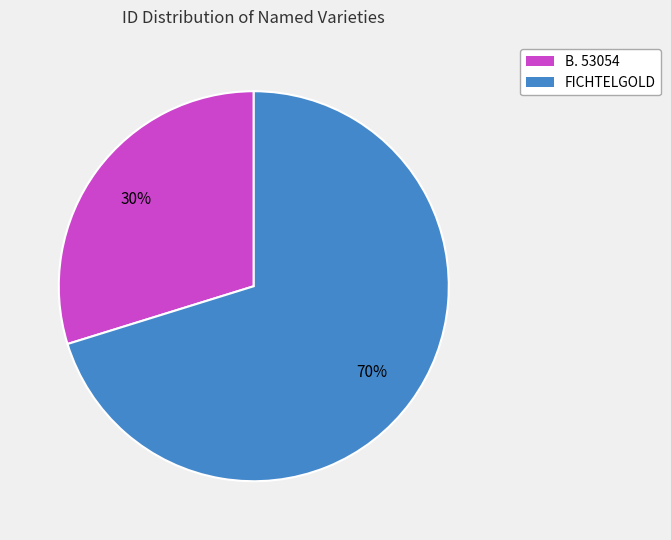

To the nearest percent, what percentage of the pie is B. 53054?

30%